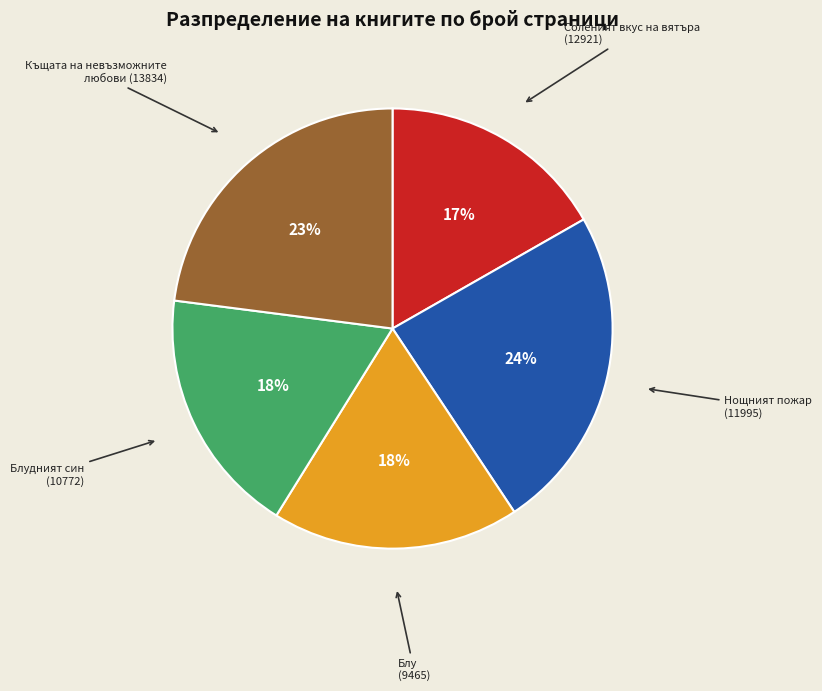

Count the number of slices in the pie.

5